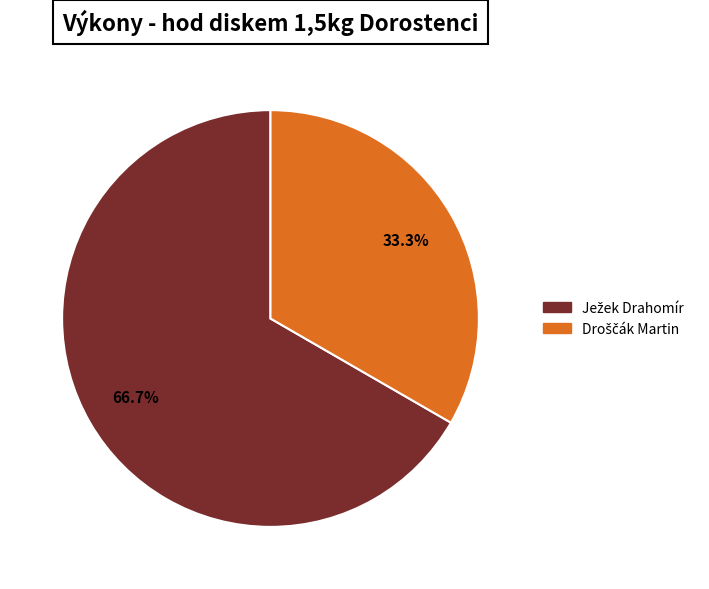

Count the number of slices in the pie.

2